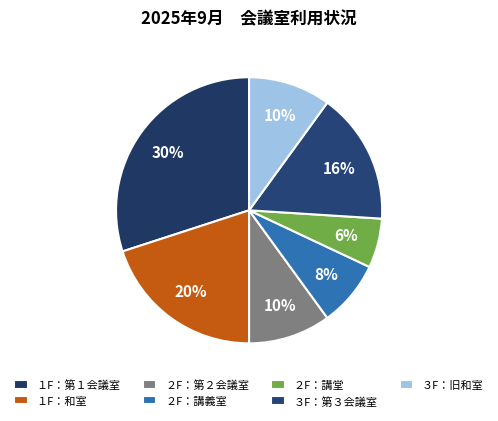

Which has a higher value, ２F：第２会議室 or １F：第１会議室?

１F：第１会議室